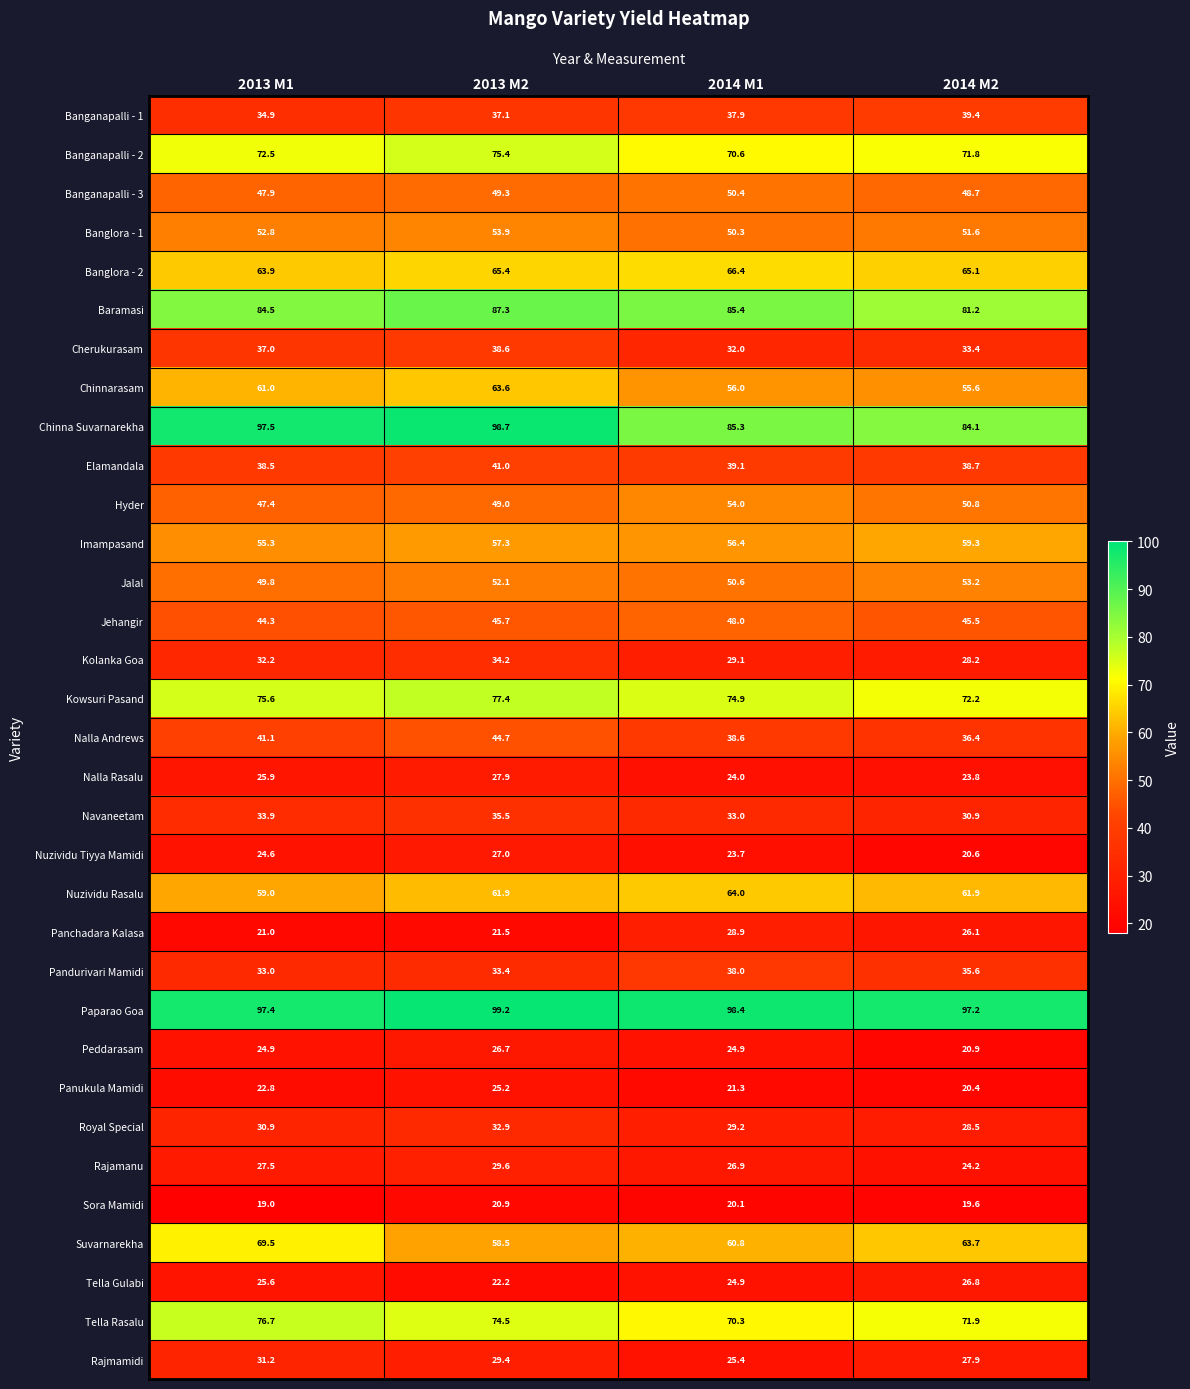

What is the average value of the Banganapalli - 1 series?

37.3